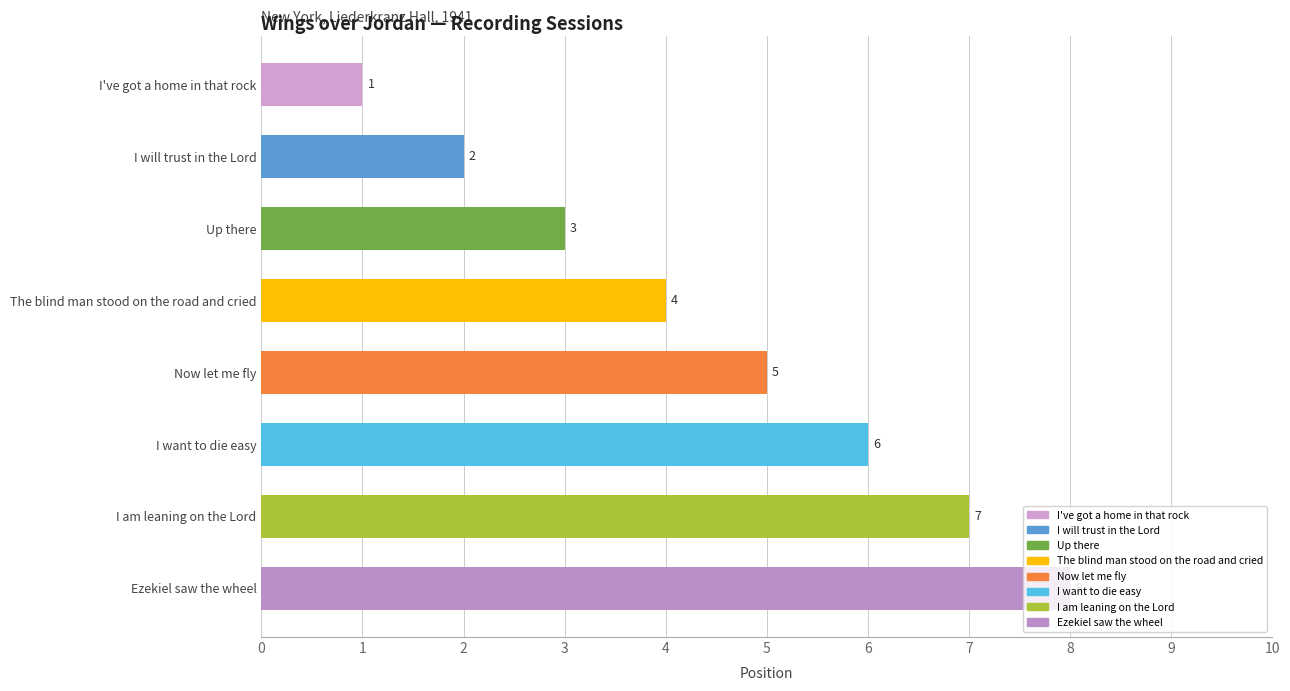

What is the change in value from I will trust in the Lord to Up there?

+1